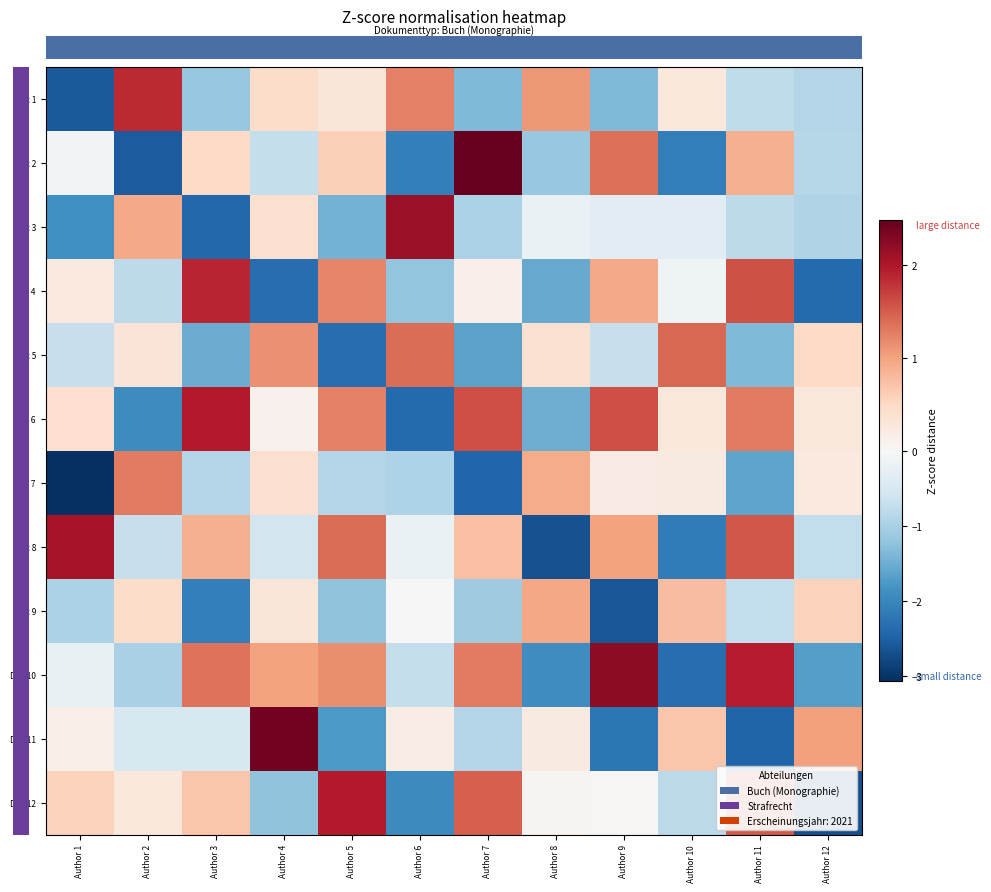

Between Author 1 and Author 9, which is larger?

Author 9